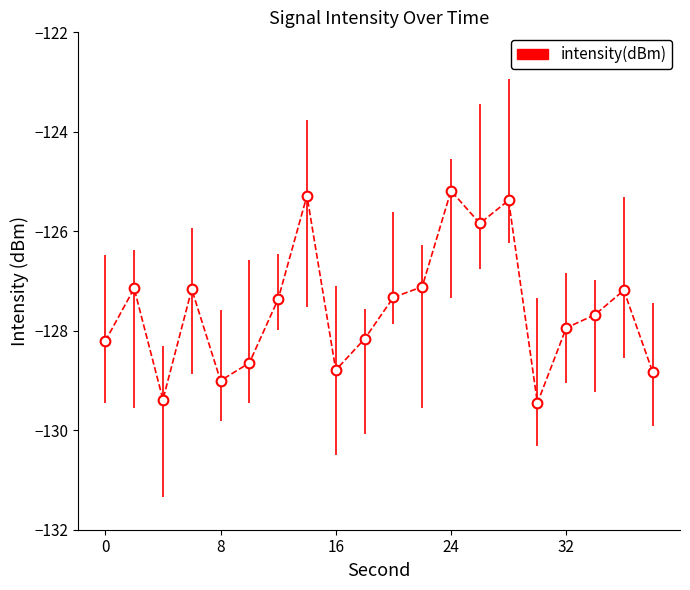

What is the smallest value displayed?

-129.5